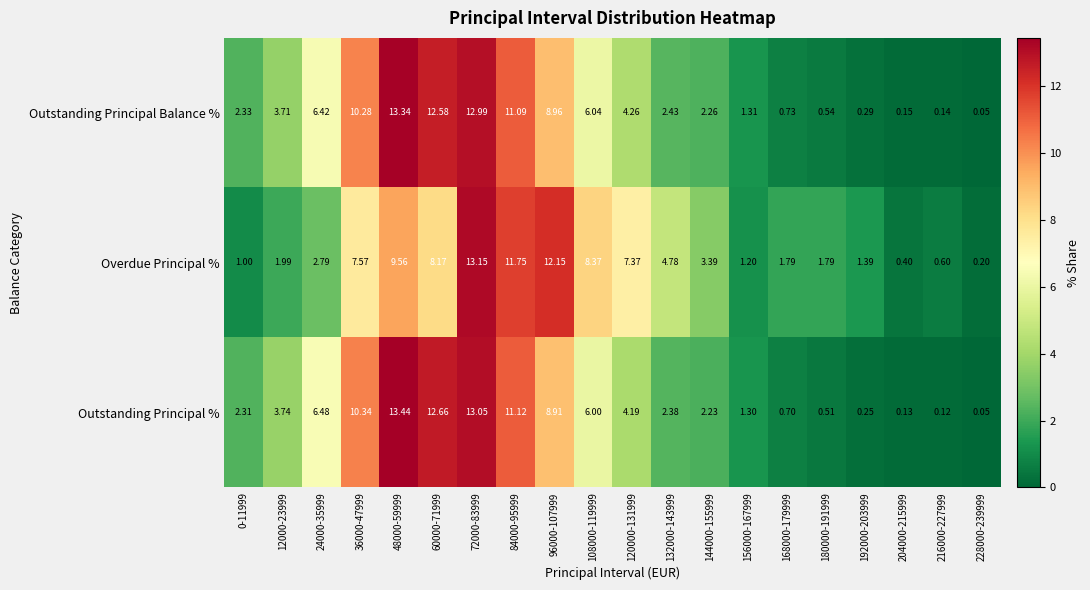

Which series changed the most between 168000-179999 and 228000-239999?

Overdue Principal %